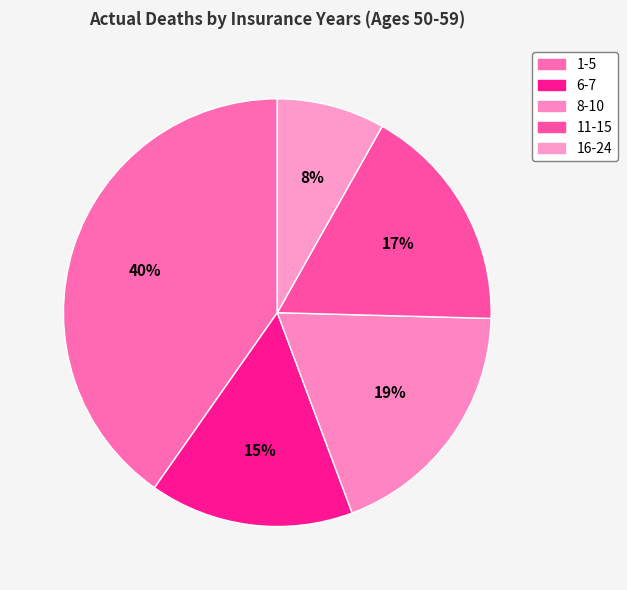

To the nearest percent, what is the combined percentage of 16-24 and 8-10?

27%